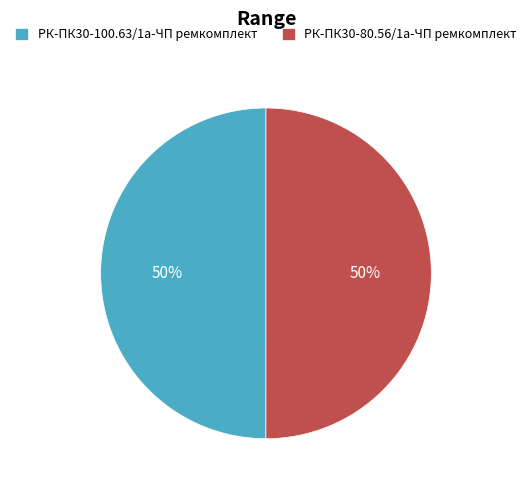

To the nearest percent, what percentage of the pie is РК-ПК30-100.63/1а-ЧП ремкомплект?

50%